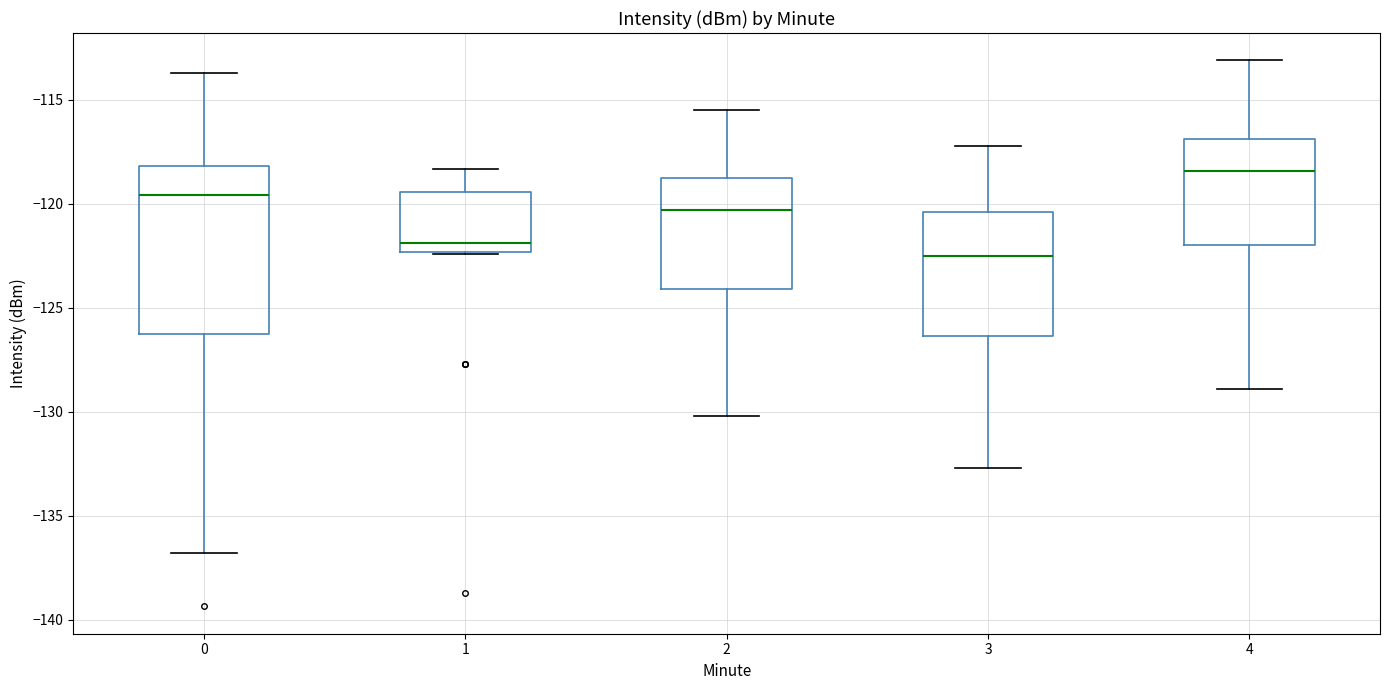

Reading left to right, read every box against the y-axis: the position of its median line, the range the box covers, and the ends of its whiskers. The values are not printed on the chart, so give them approximately, as read against the axis.

0: median -119.5, box -126.0 to -118.0, whiskers -137.0 to -113.5
1: median -122.0, box -122.5 to -119.5, whiskers -122.5 to -118.5
2: median -120.5, box -124.0 to -118.5, whiskers -130.0 to -115.5
3: median -122.5, box -126.5 to -120.5, whiskers -132.5 to -117.0
4: median -118.5, box -122.0 to -117.0, whiskers -129.0 to -113.0